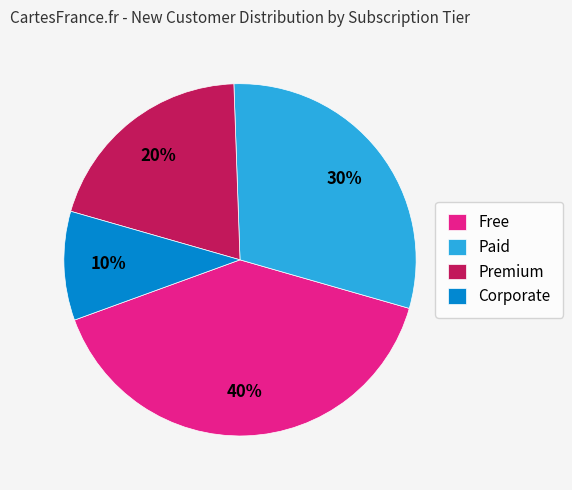

How many segments does this pie chart have?

4